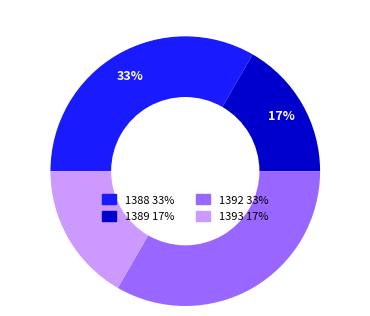

Does 1388 represent more than half of the total?

No